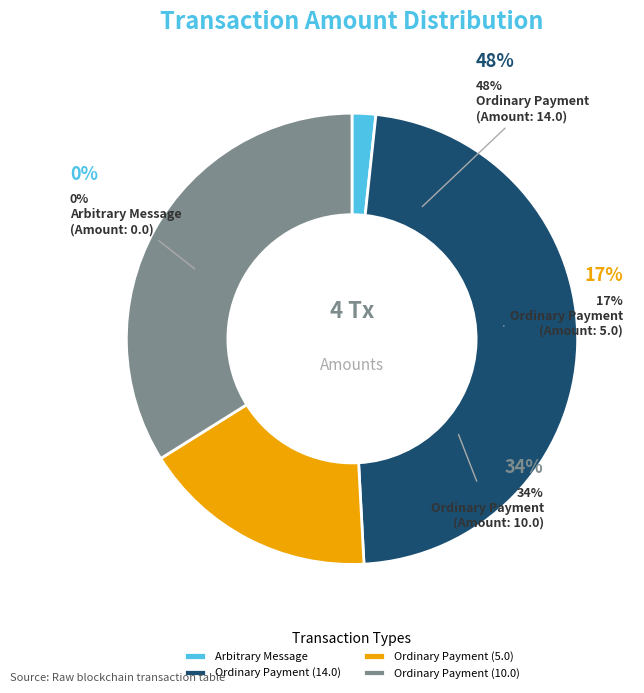

To the nearest percent, what percentage of the pie is Ordinary Payment (10.0)?

34%